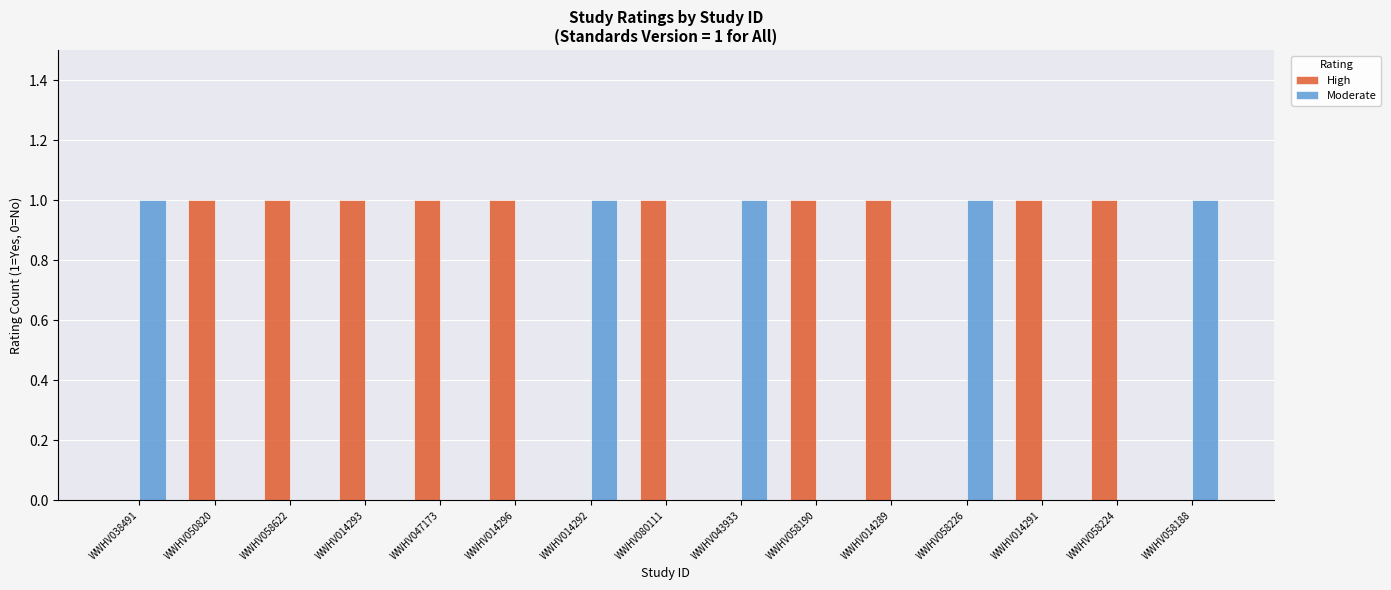

How many groups of bars are there?

15